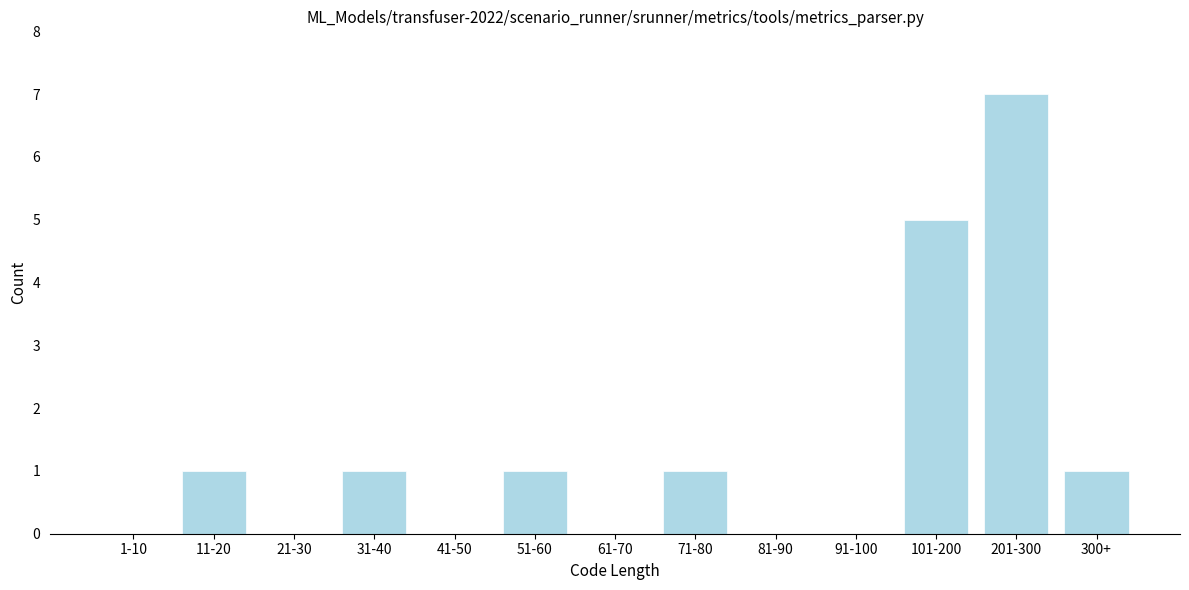

Reading right to left, transcribe all the data shown in this chart.

300+=1	201-300=7	101-200=5	91-100=0	81-90=0	71-80=1	61-70=0	51-60=1	41-50=0	31-40=1	21-30=0	11-20=1	1-10=0